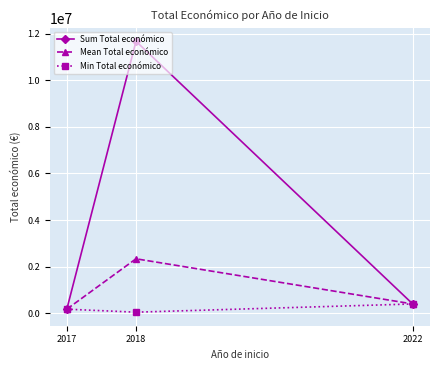

Does the chart have visible grid lines?

Yes